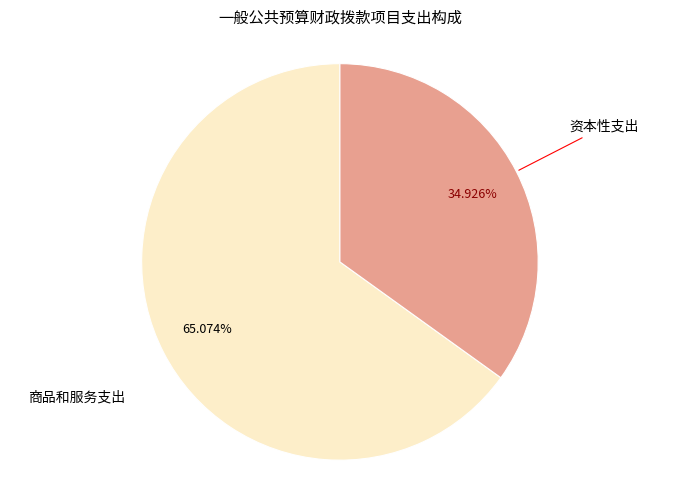

Is there a majority slice in this chart?

Yes